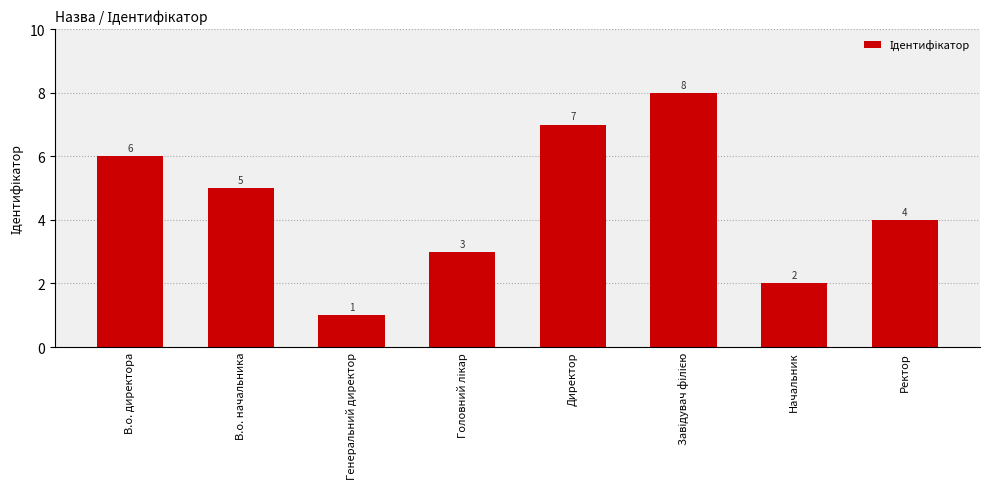

What is the greatest value displayed?

8